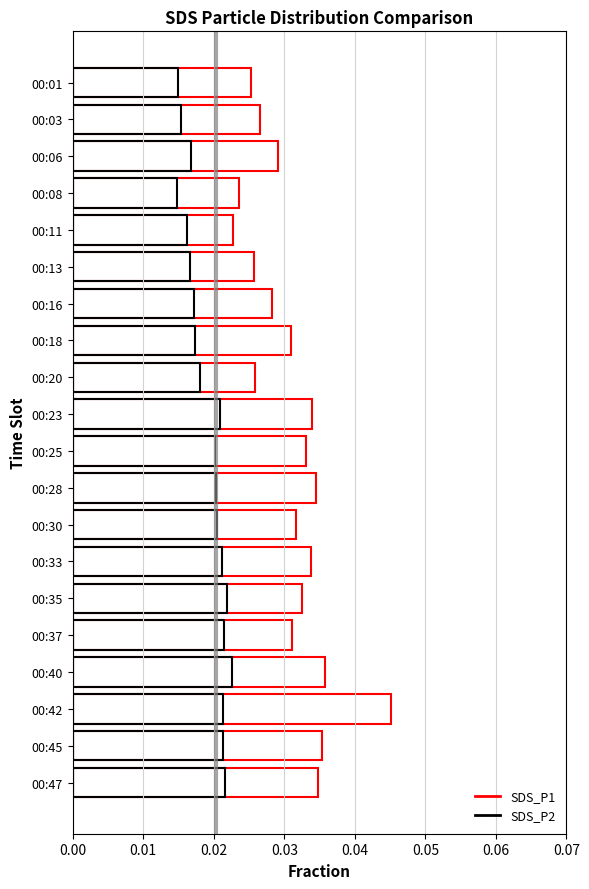

True or false: SDS_P2 has a value of 0.0 at 00:30.

False